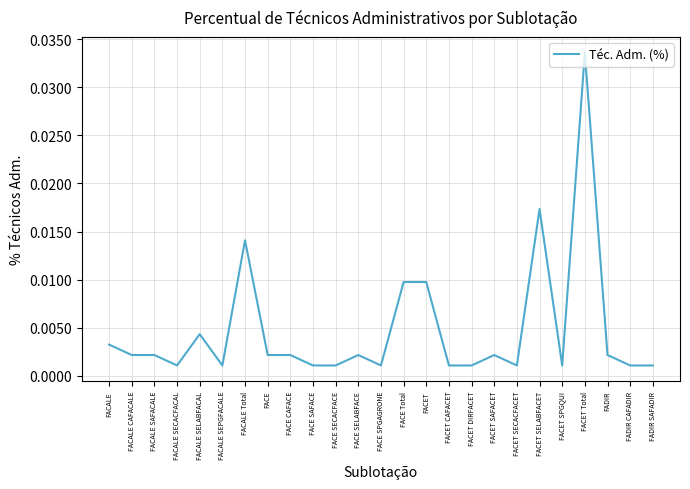

Which has a higher value, FACE SAFACE or FACALE CAFACALE?

FACALE CAFACALE